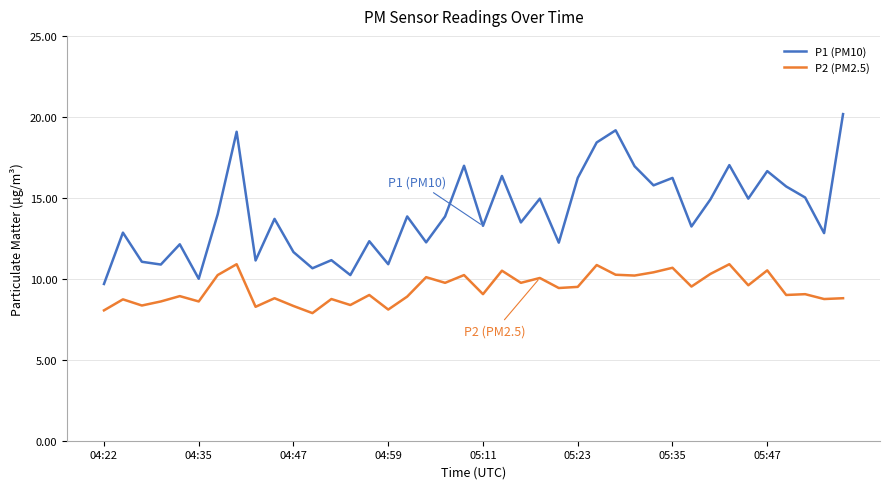

How many categories are shown in the chart?

40